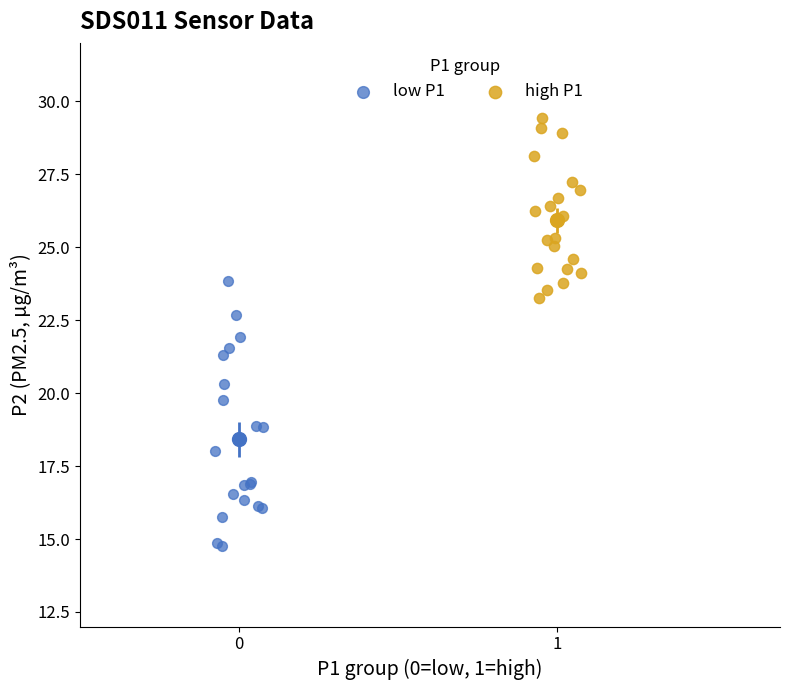

Which series has the widest spread of Y values?

low P1